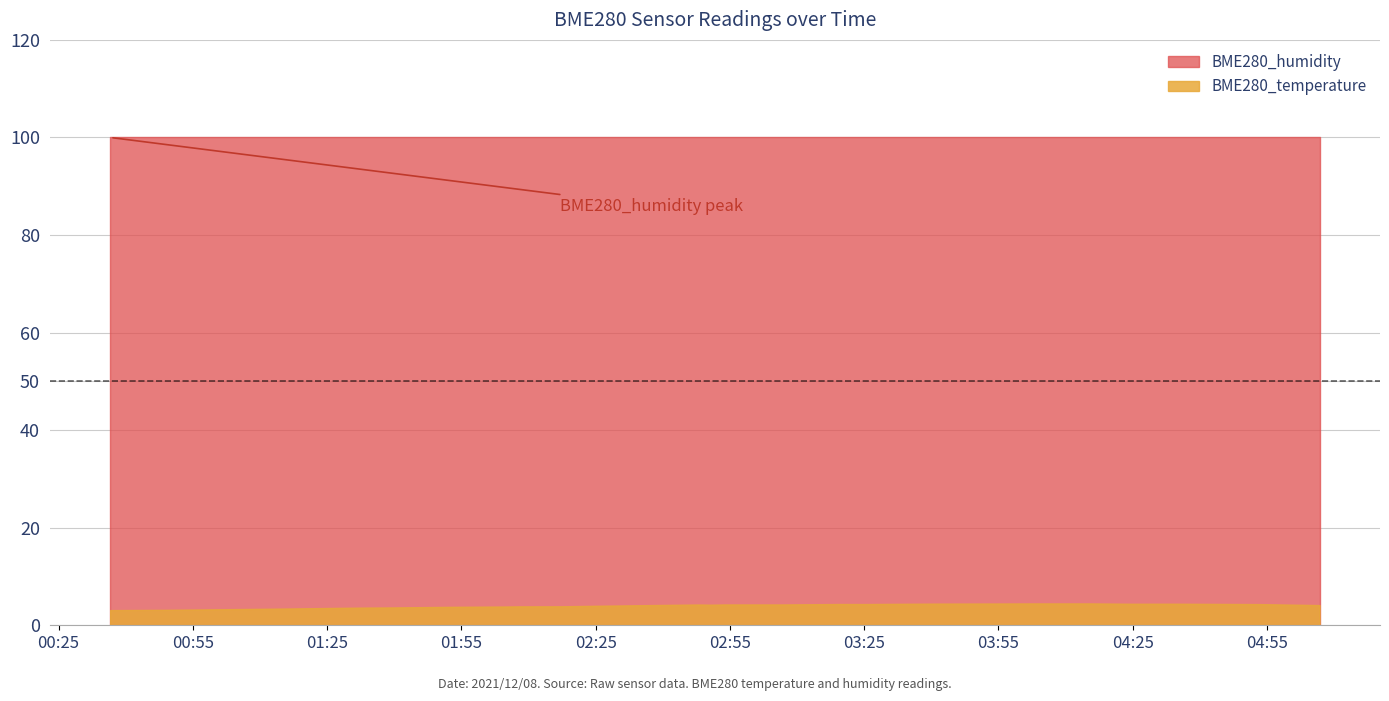

Does the chart have visible grid lines?

Yes